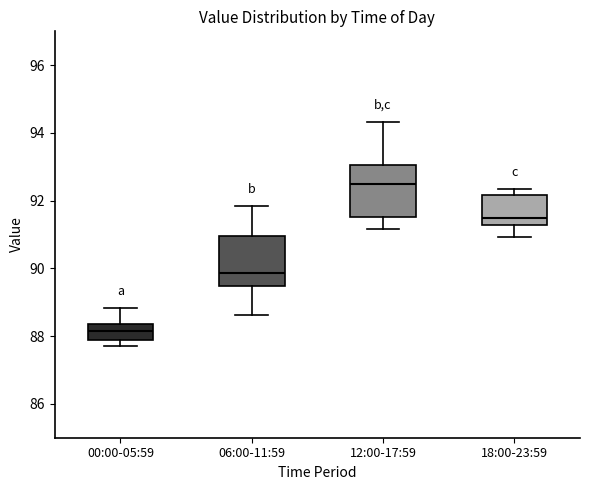

Reading left to right, transcribe this box plot: for each box, give where its median line is, the range the box spans, and where its two whiskers end, as read against the y-axis. The values are not printed on the chart, so give them approximately, as read against the axis.

00:00-05:59: median 88.2, box 87.8 to 88.4, whiskers 87.8 (just below the box's lower edge) to 88.8
06:00-11:59: median 89.8, box 89.4 to 91.0, whiskers 88.6 to 91.8
12:00-17:59: median 92.6, box 91.6 to 93.0, whiskers 91.2 to 94.4
18:00-23:59: median 91.6, box 91.2 to 92.2, whiskers 91.0 to 92.4